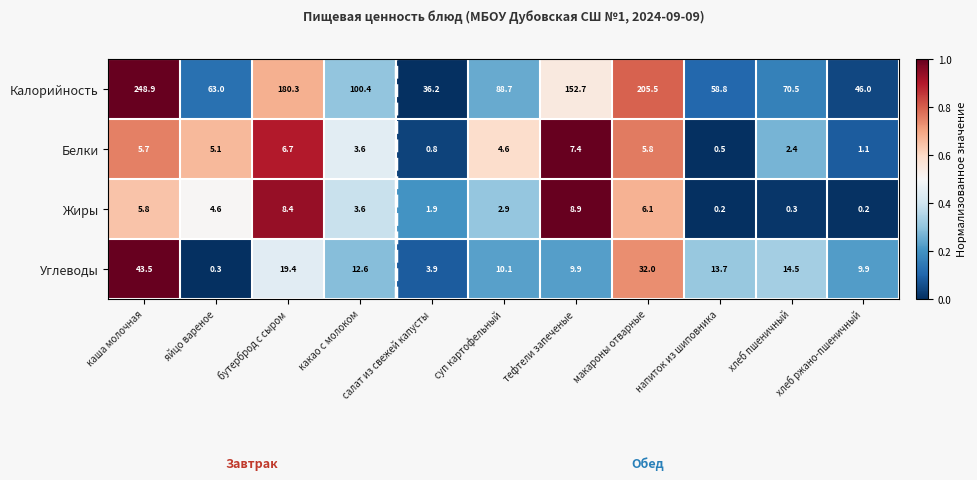

List the series in order of their peak value, lowest first.

Белки, Жиры, Углеводы, Калорийность